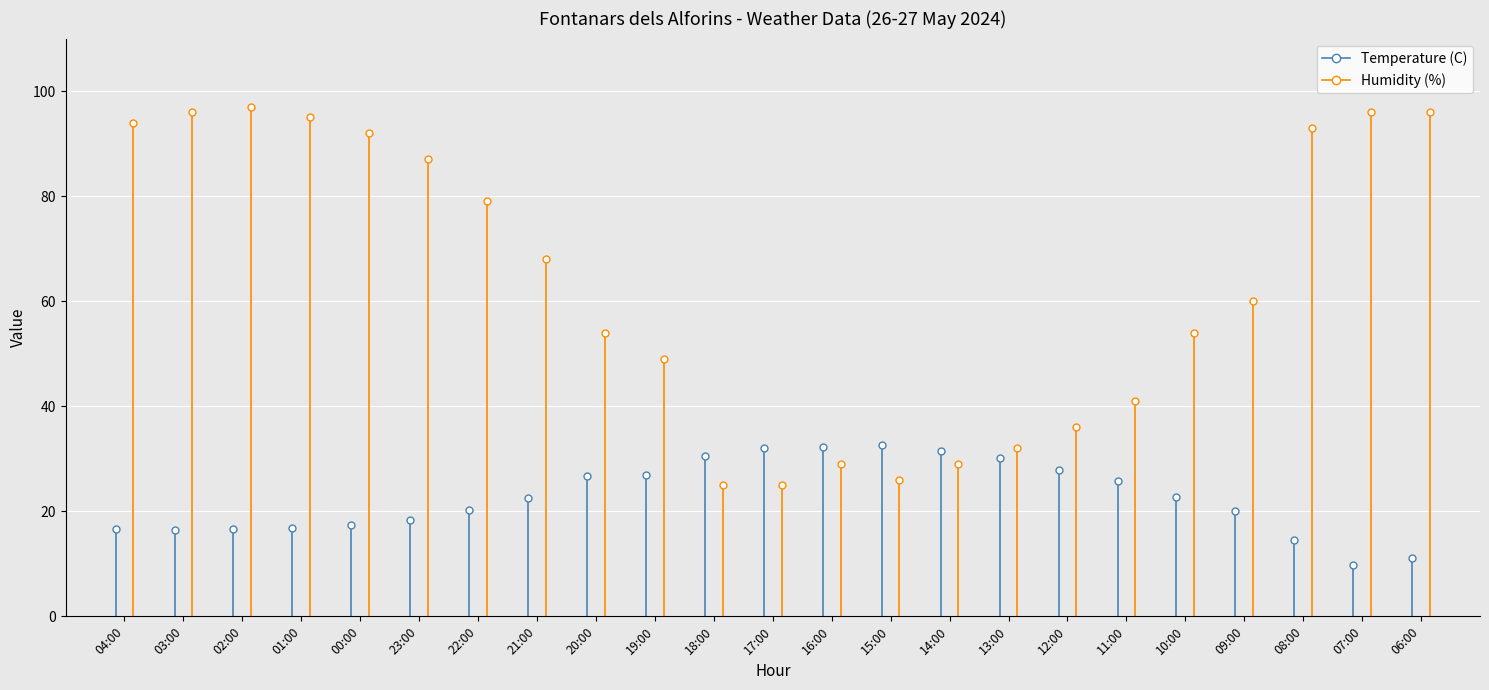

Where is the first local minimum for Temperature (C)?

03:00